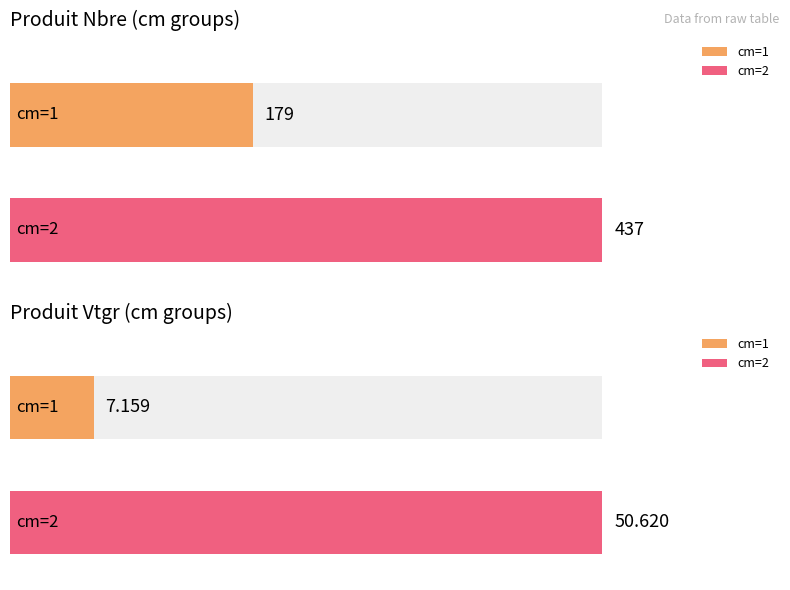

Rank the series by their average value, from highest to lowest.

produit_nbre, produit_vtgr